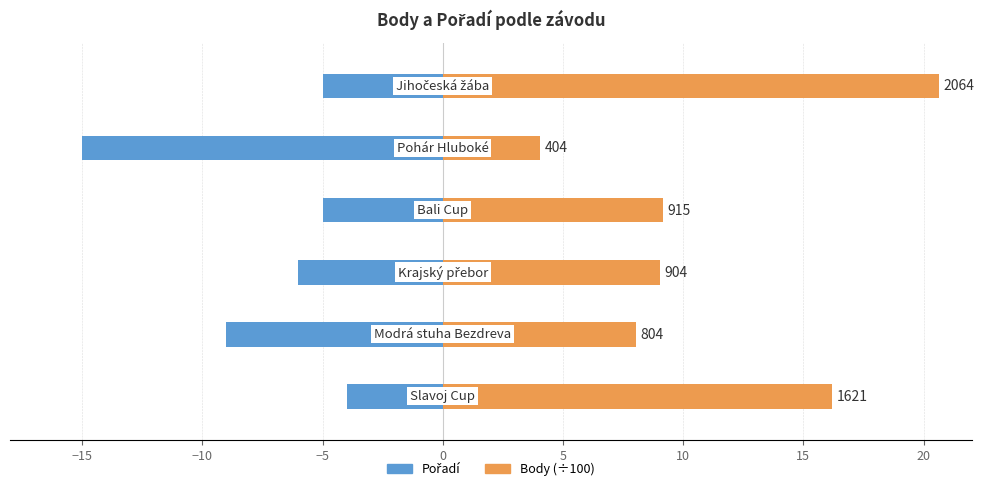

Is the value of Body (÷100) at −10 greater than the value of Pořadí at −5?

Yes